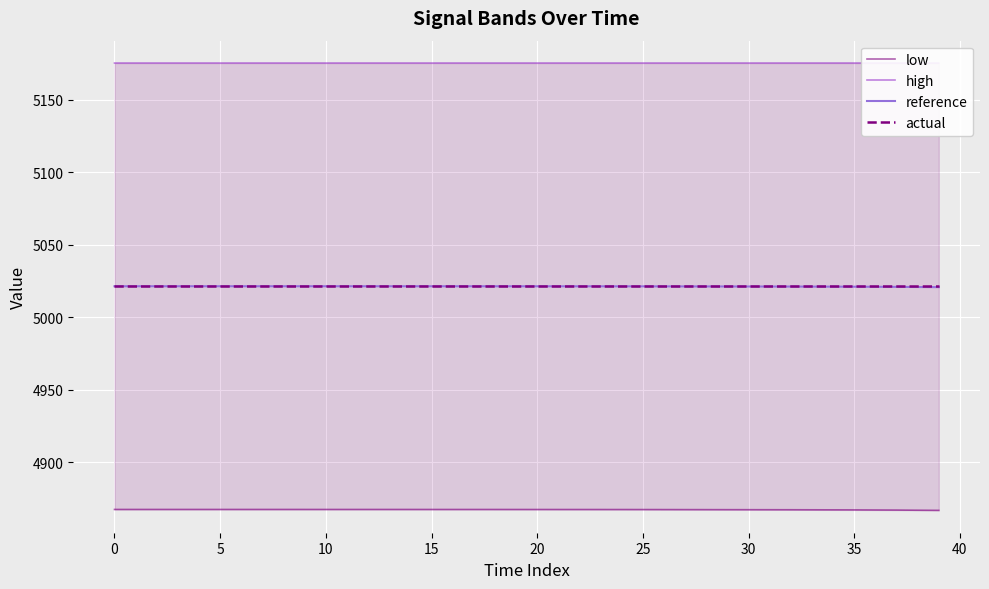

The value of reference at 5 is 2222.1. True or false?

False